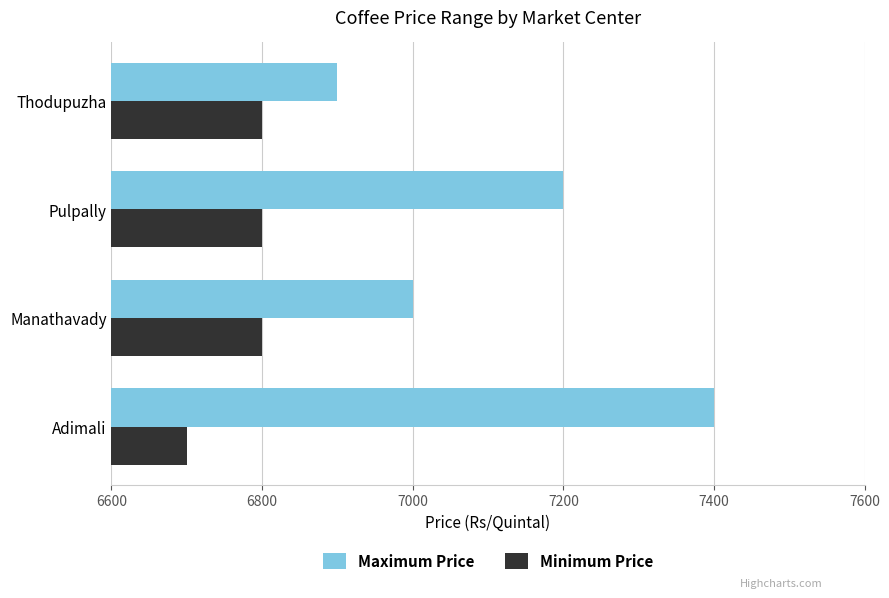

What are all the series names shown in the legend?

Maximum Price, Minimum Price